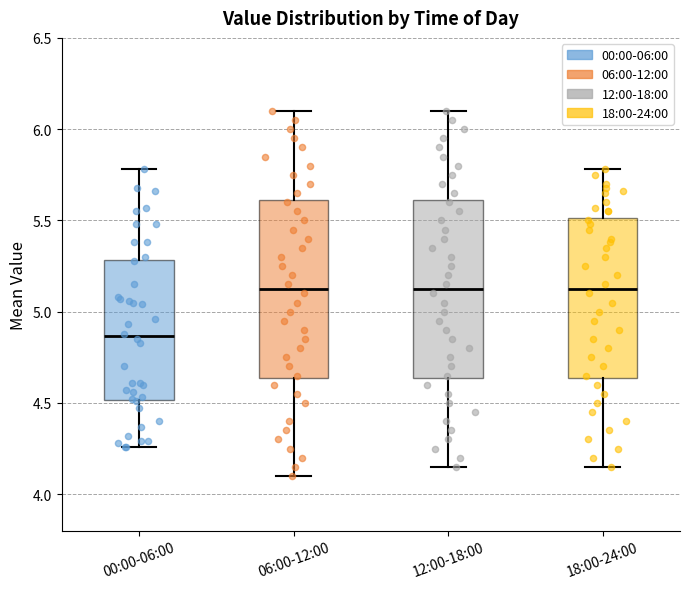

Which box has the lowest median line?

00:00-06:00